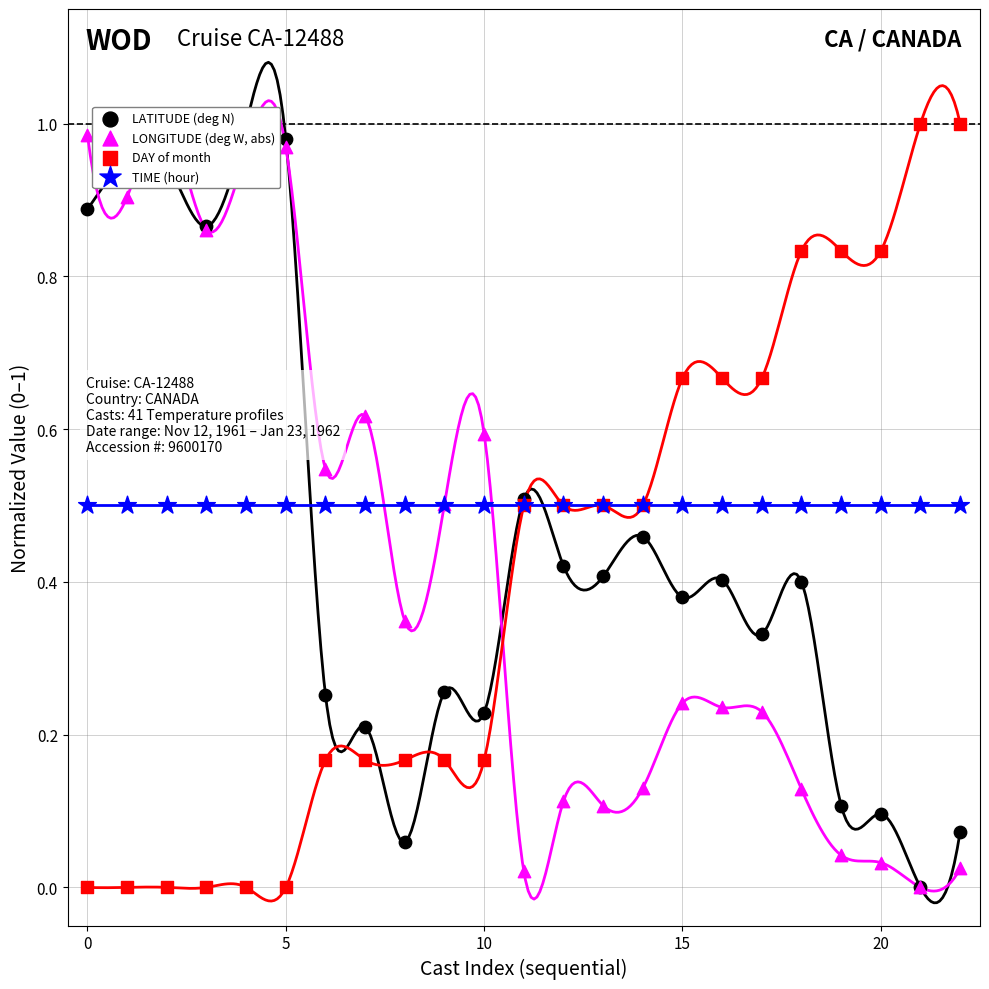

Which series contains the lowest Y value?

LATITUDE (deg N)